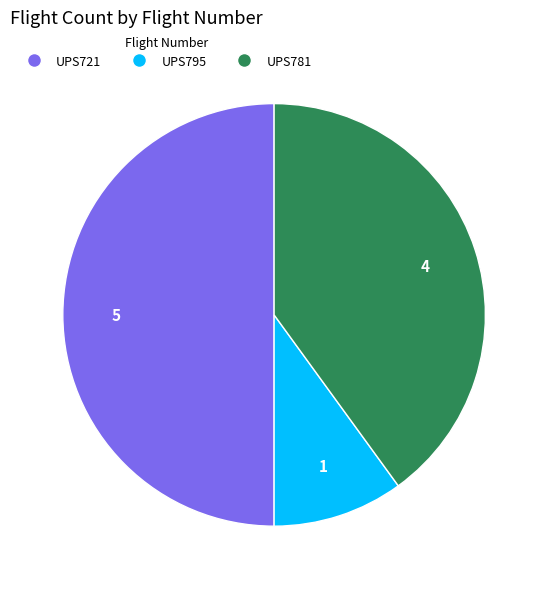

What is the largest slice in the pie chart?

UPS721